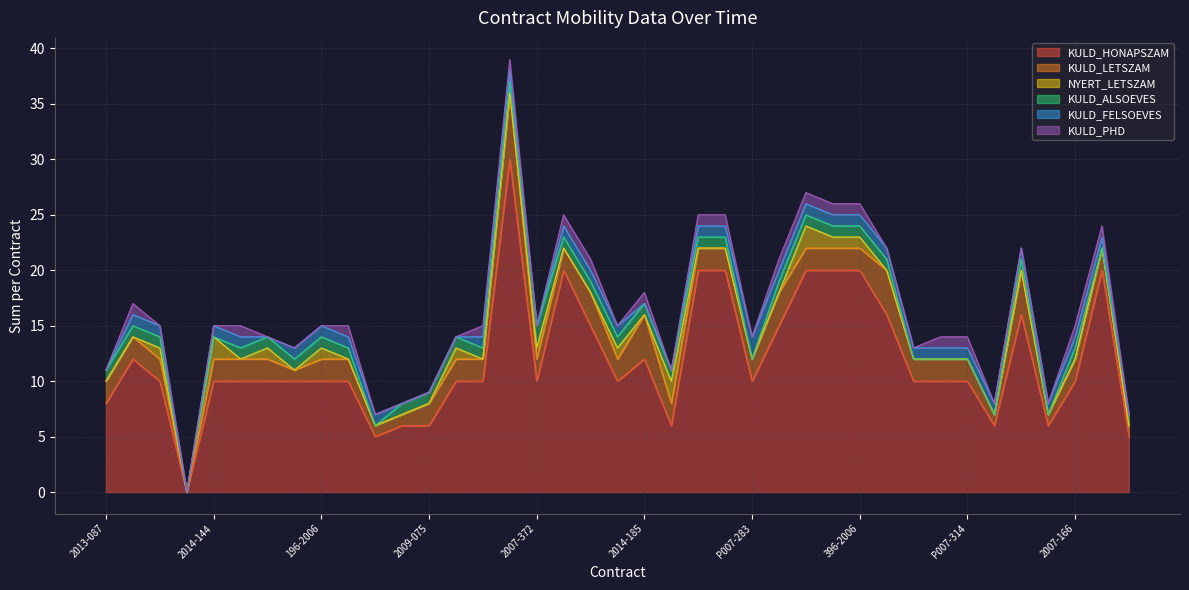

Reading right to left, transcribe all the data shown in this chart.

KULD_HONAPSZAM: 2007-199-1=5	2007-199=20	2007-166=10	2007-070=6	2007-003=16	P007-345=6	P007-314=10	P007-219=10	P007-187=10	P007-003=16	396-2006=20	395-2006=20	2014-090=20	2013-071=15	P007-283=10	P007-249=20	2007-373=20	2007-370=6	2014-185=12	14-2006-1=10	14-2006=15	2955/19=20	2007-372=10	226/43=30	2007-361=10	2009-193=10	2009-075=6	355-2006=6	316-2006=5	2009-169=10	196-2006=10	P2007-174=10	2011-014=10	2955/54=10	2014-144=10	2013-010=0	2007-293=10	2013-088=12	2013-087=8
KULD_LETSZAM: 2007-199-1=1	2007-199=2	2007-166=2	2007-070=1	2007-003=4	P007-345=1	P007-314=2	P007-219=2	P007-187=2	P007-003=4	396-2006=2	395-2006=2	2014-090=2	2013-071=3	P007-283=2	P007-249=2	2007-373=2	2007-370=2	2014-185=4	14-2006-1=2	14-2006=3	2955/19=2	2007-372=2	226/43=6	2007-361=2	2009-193=2	2009-075=2	355-2006=1	316-2006=1	2009-169=2	196-2006=2	P2007-174=1	2011-014=2	2955/54=2	2014-144=2	2013-010=0	2007-293=2	2013-088=2	2013-087=2
NYERT_LETSZAM: 2007-199-1=0	2007-199=0	2007-166=0	2007-070=0	2007-003=0	P007-345=0	P007-314=0	P007-219=0	P007-187=0	P007-003=0	396-2006=1	395-2006=1	2014-090=2	2013-071=0	P007-283=0	P007-249=0	2007-373=0	2007-370=2	2014-185=0	14-2006-1=1	14-2006=0	2955/19=0	2007-372=1	226/43=0	2007-361=0	2009-193=1	2009-075=0	355-2006=0	316-2006=0	2009-169=0	196-2006=1	P2007-174=0	2011-014=1	2955/54=0	2014-144=2	2013-010=0	2007-293=1	2013-088=0	2013-087=0
KULD_ALSOEVES: 2007-199-1=1	2007-199=0	2007-166=1	2007-070=0	2007-003=1	P007-345=0	P007-314=0	P007-219=0	P007-187=0	P007-003=1	396-2006=1	395-2006=1	2014-090=1	2013-071=1	P007-283=0	P007-249=1	2007-373=1	2007-370=1	2014-185=1	14-2006-1=1	14-2006=1	2955/19=1	2007-372=2	226/43=1	2007-361=1	2009-193=1	2009-075=1	355-2006=1	316-2006=0	2009-169=1	196-2006=1	P2007-174=1	2011-014=1	2955/54=1	2014-144=0	2013-010=0	2007-293=1	2013-088=1	2013-087=1
KULD_FELSOEVES: 2007-199-1=0	2007-199=1	2007-166=1	2007-070=1	2007-003=1	P007-345=1	P007-314=1	P007-219=1	P007-187=1	P007-003=1	396-2006=1	395-2006=1	2014-090=1	2013-071=1	P007-283=2	P007-249=1	2007-373=1	2007-370=0	2014-185=0	14-2006-1=1	14-2006=1	2955/19=1	2007-372=0	226/43=1	2007-361=1	2009-193=0	2009-075=0	355-2006=0	316-2006=1	2009-169=1	196-2006=1	P2007-174=1	2011-014=0	2955/54=1	2014-144=1	2013-010=0	2007-293=1	2013-088=1	2013-087=0
KULD_PHD: 2007-199-1=0	2007-199=1	2007-166=1	2007-070=0	2007-003=0	P007-345=0	P007-314=1	P007-219=1	P007-187=0	P007-003=0	396-2006=1	395-2006=1	2014-090=1	2013-071=1	P007-283=0	P007-249=1	2007-373=1	2007-370=0	2014-185=1	14-2006-1=0	14-2006=1	2955/19=1	2007-372=0	226/43=1	2007-361=1	2009-193=0	2009-075=0	355-2006=0	316-2006=0	2009-169=1	196-2006=0	P2007-174=0	2011-014=0	2955/54=1	2014-144=0	2013-010=0	2007-293=0	2013-088=1	2013-087=0